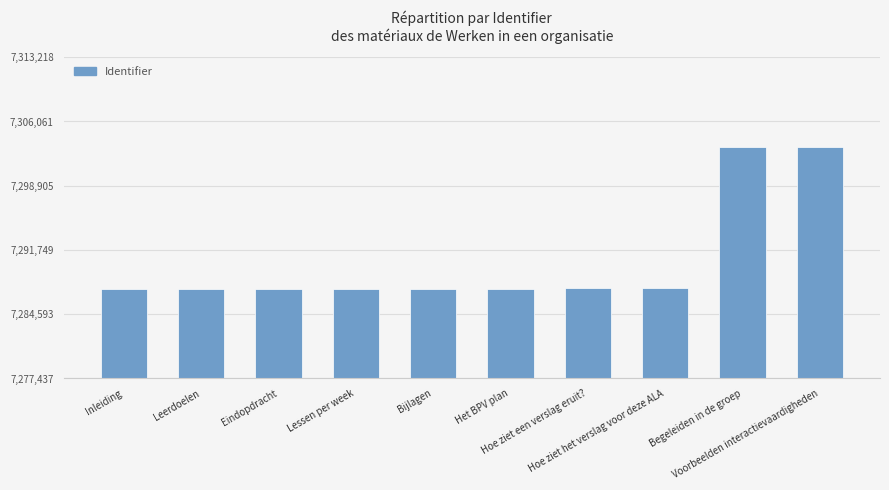

What is the smallest value displayed?

7287437